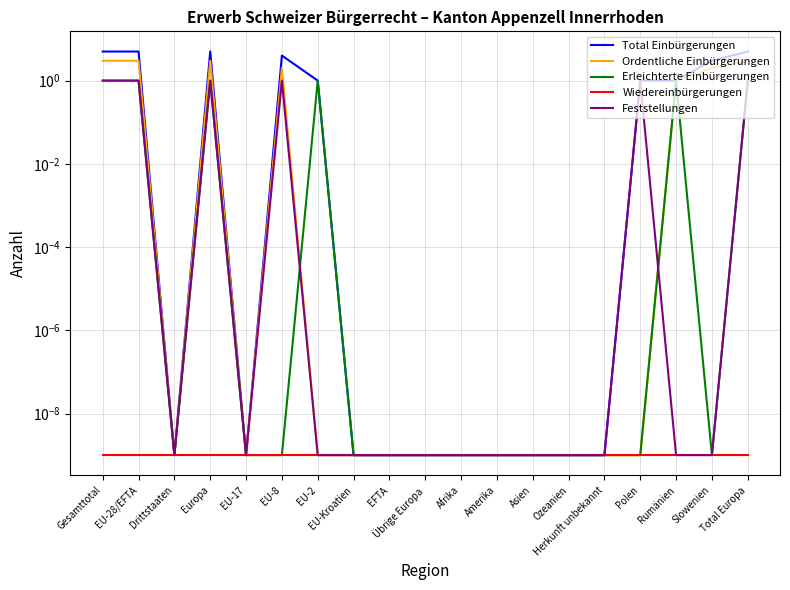

Is this an area chart (filled region under the line)?

No